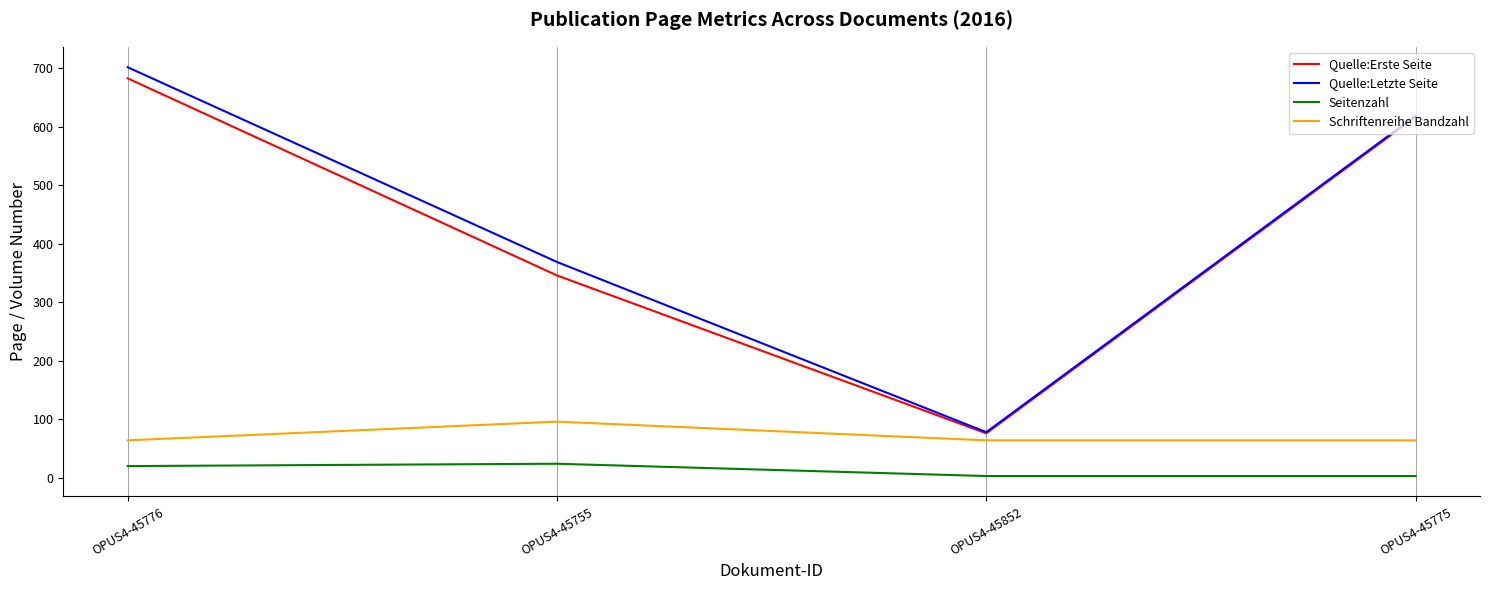

What is the difference between the maximum and minimum values in the Seitenzahl series?

21